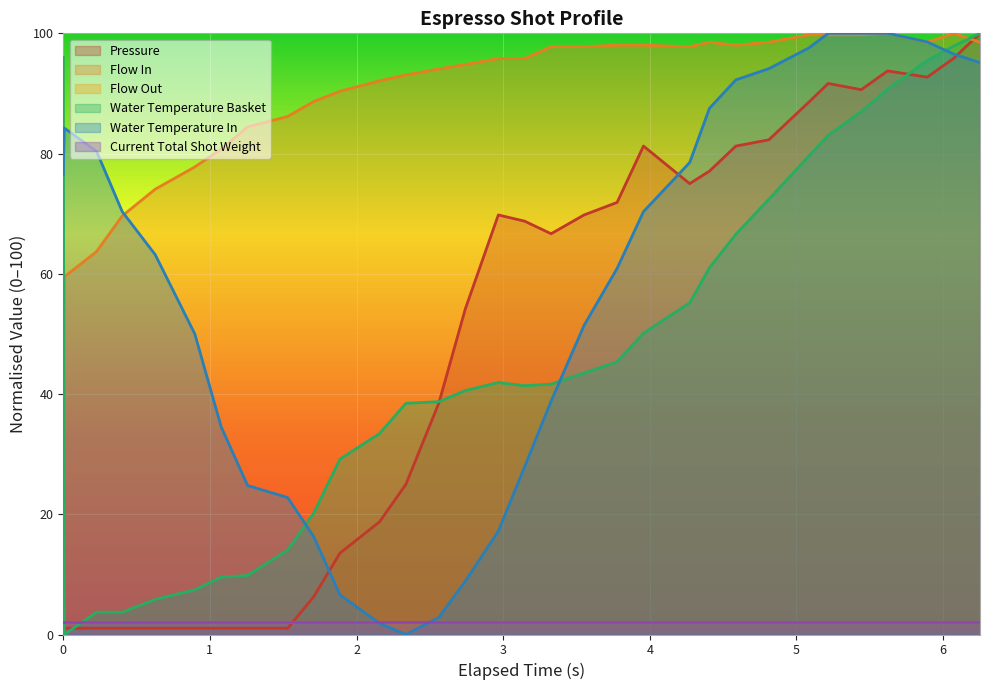

Does the chart display data point markers on the line(s)?

No